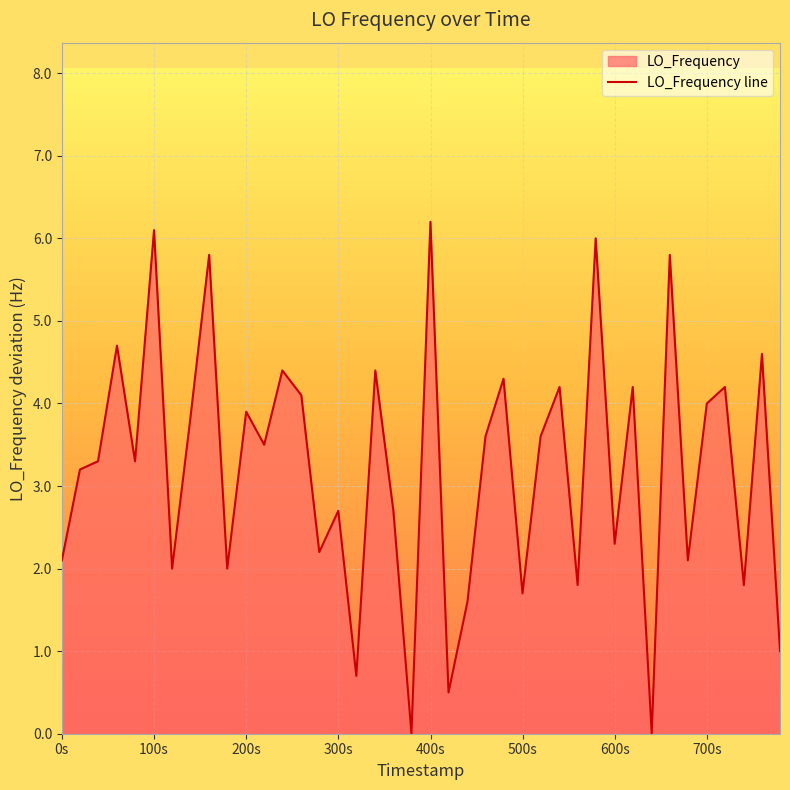

Count the number of categories in the chart.

40